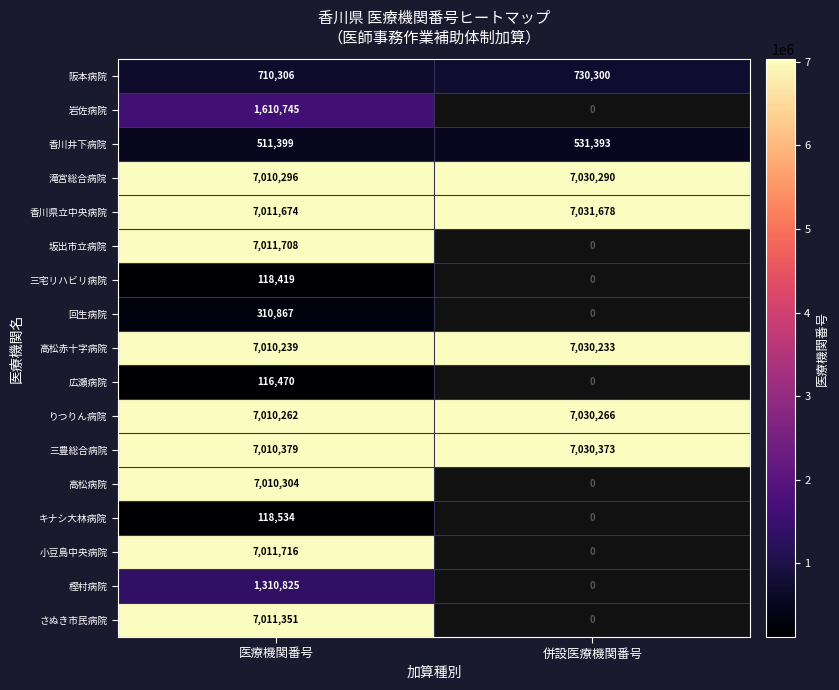

What is the spread (max minus min) of values at 医療機関番号?

6895246